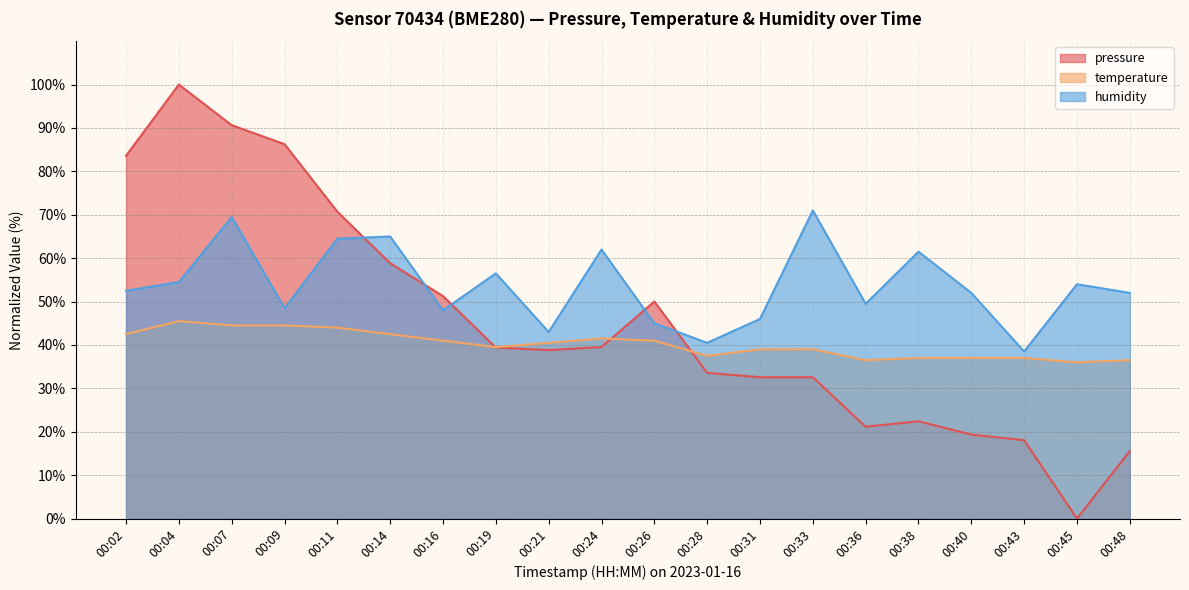

At how many categories does at least one series exceed 83?

4